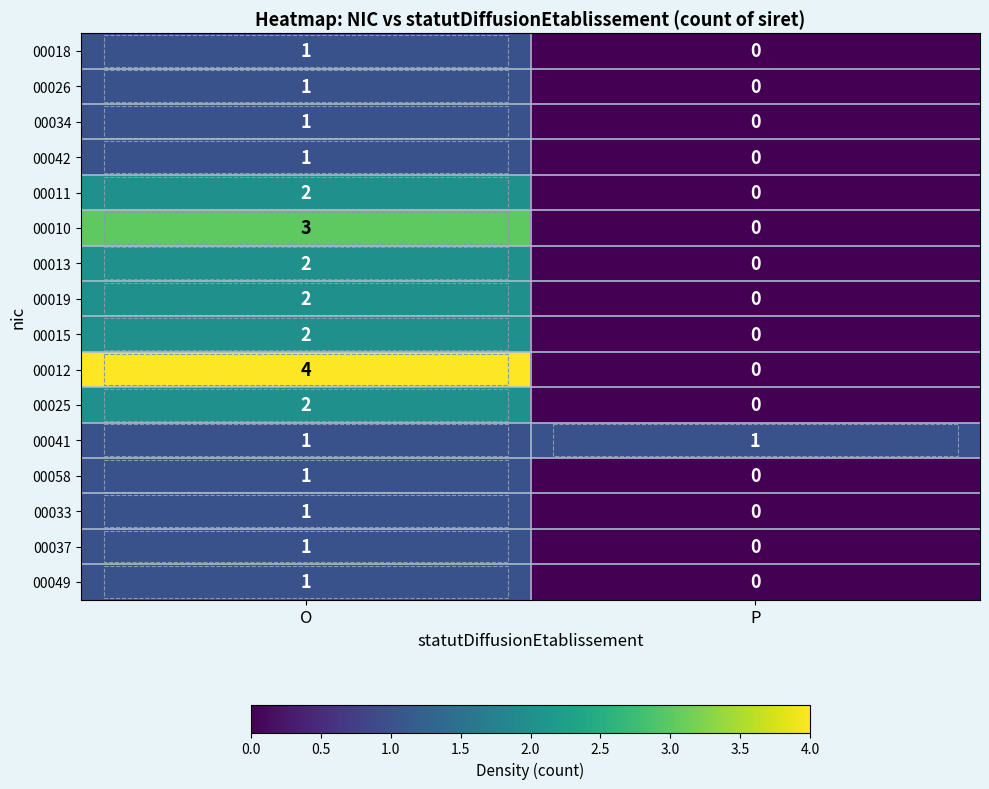

Between O and P, which series saw the biggest shift?

00012